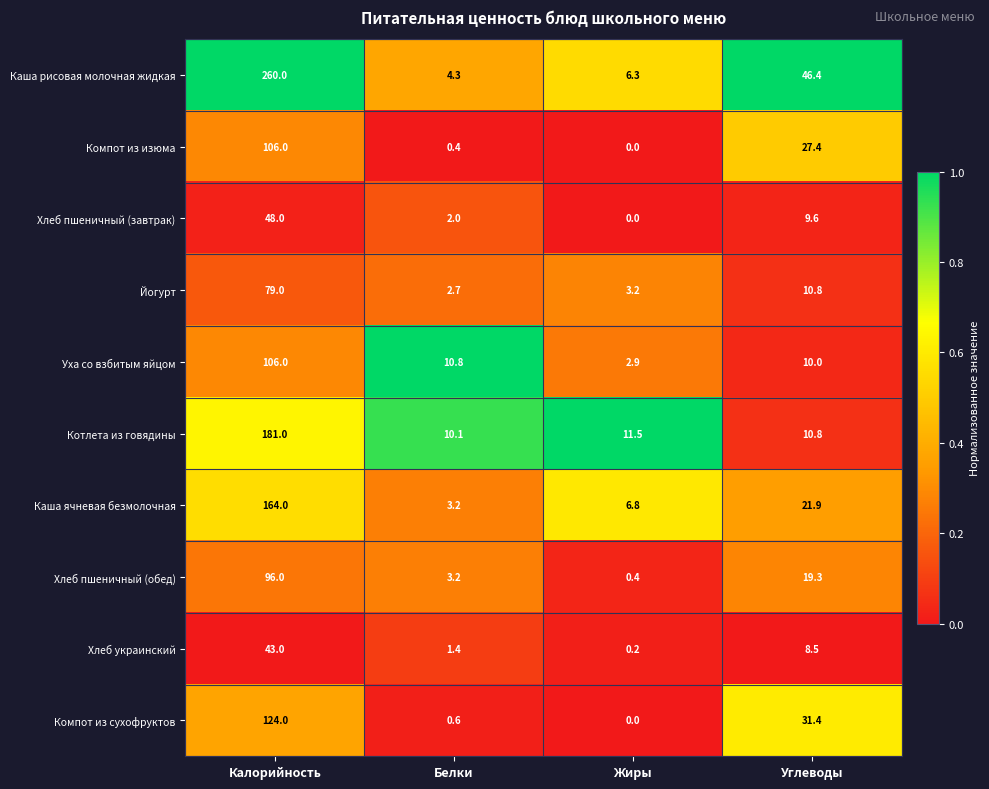

Which category has the highest value across all series?

Калорийность